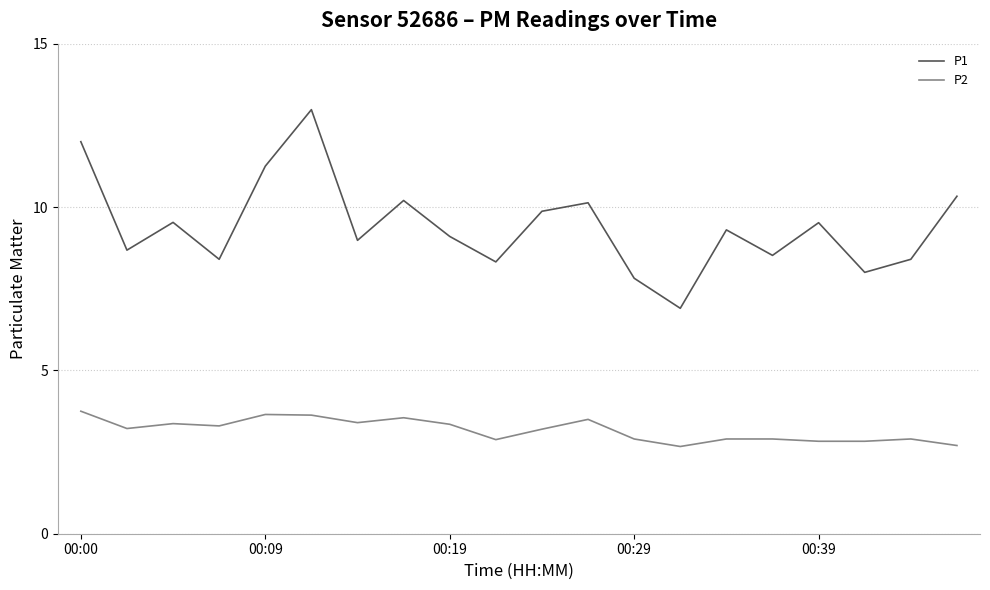

List the series in order of their peak value, highest first.

P1, P2